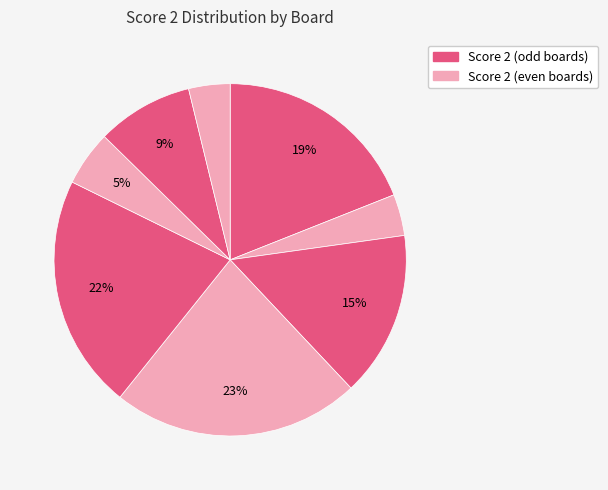

Count the number of slices in the pie.

8